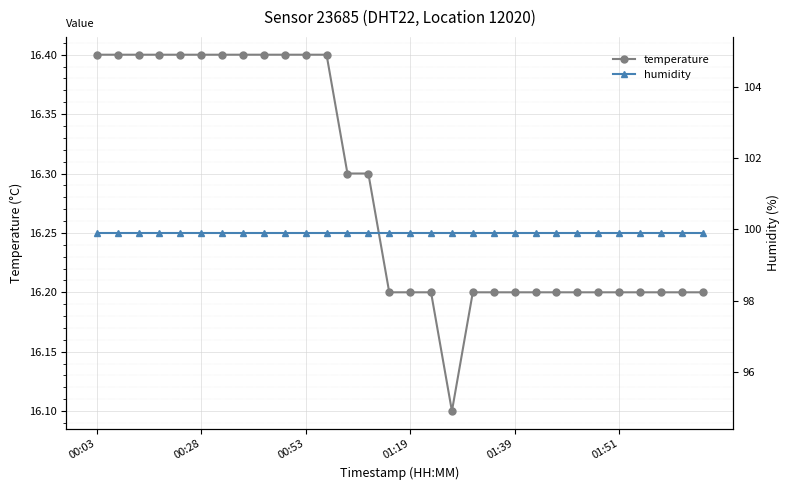

Reading right to left, transcribe all the data shown in this chart.

temperature: 16.2	16.2	16.2	16.2	16.2	16.2	16.2	16.2	16.2	16.2	16.2	16.2	16.1	16.2	16.2	16.2	16.3	16.3	16.4	16.4	16.4	16.4	16.4	16.4	16.4	16.4	16.4	16.4	16.4	16.4
humidity: 99.9	99.9	99.9	99.9	99.9	99.9	99.9	99.9	99.9	99.9	99.9	99.9	99.9	99.9	99.9	99.9	99.9	99.9	99.9	99.9	99.9	99.9	99.9	99.9	99.9	99.9	99.9	99.9	99.9	99.9